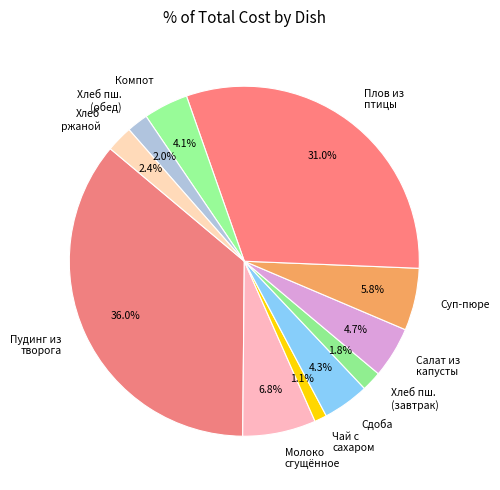

What percentage do Салат из капусты and Суп-пюре together represent?

10.5%